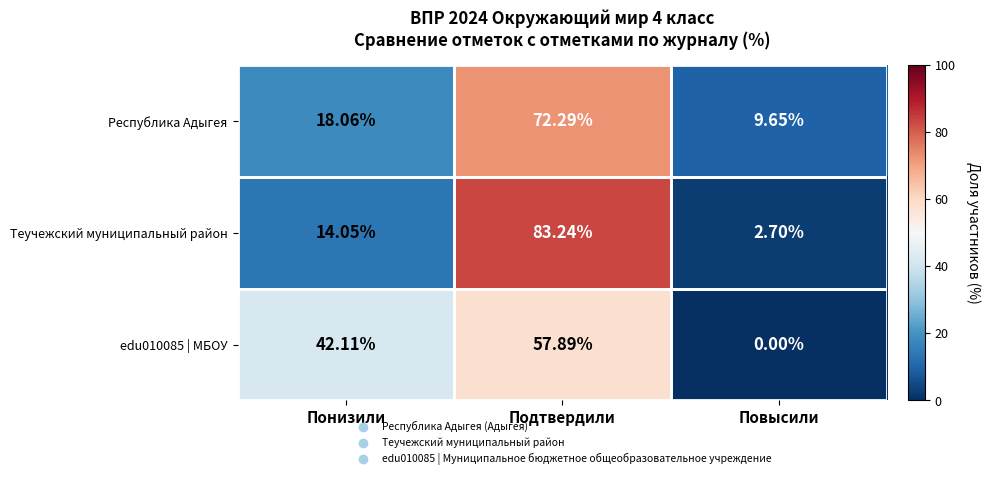

Which series changed the most between Понизили and Повысили?

edu010085 | МБОУ